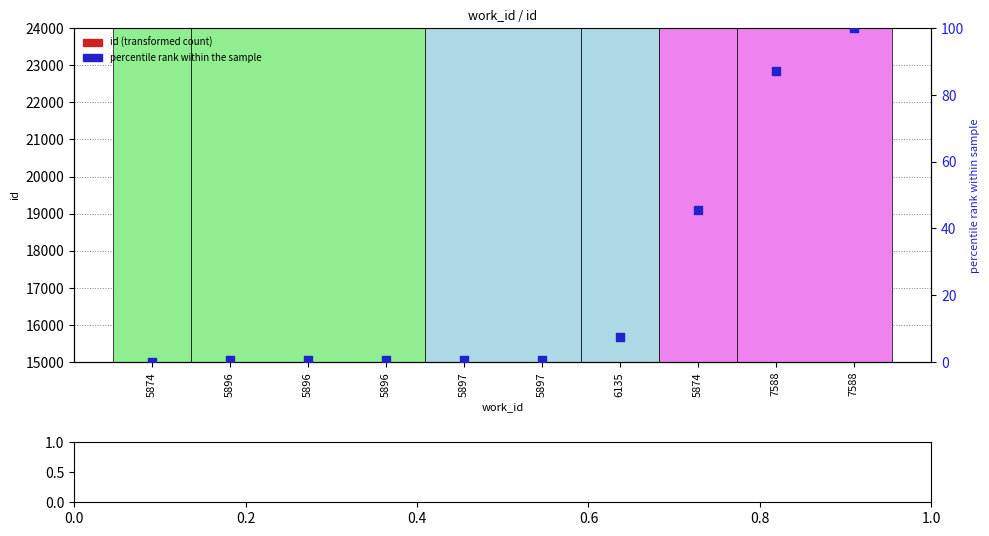

At which category is the sum across all series the highest?

7588